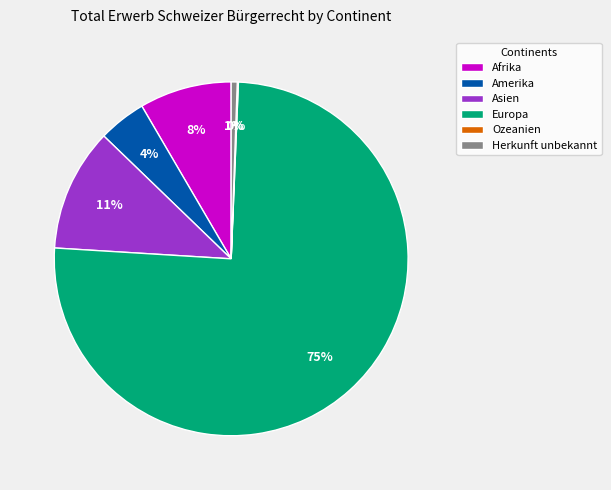

Do Amerika and Afrika together represent more than half of the pie?

No